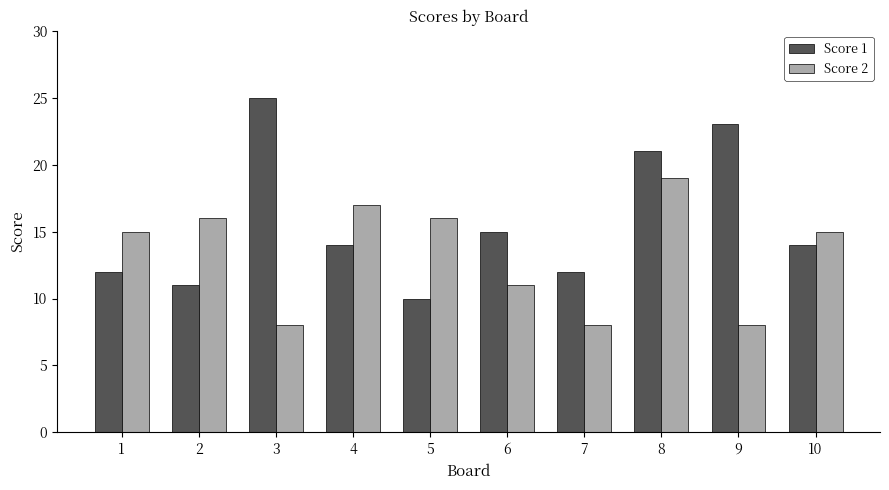

What is the total value across all series at 3?

33